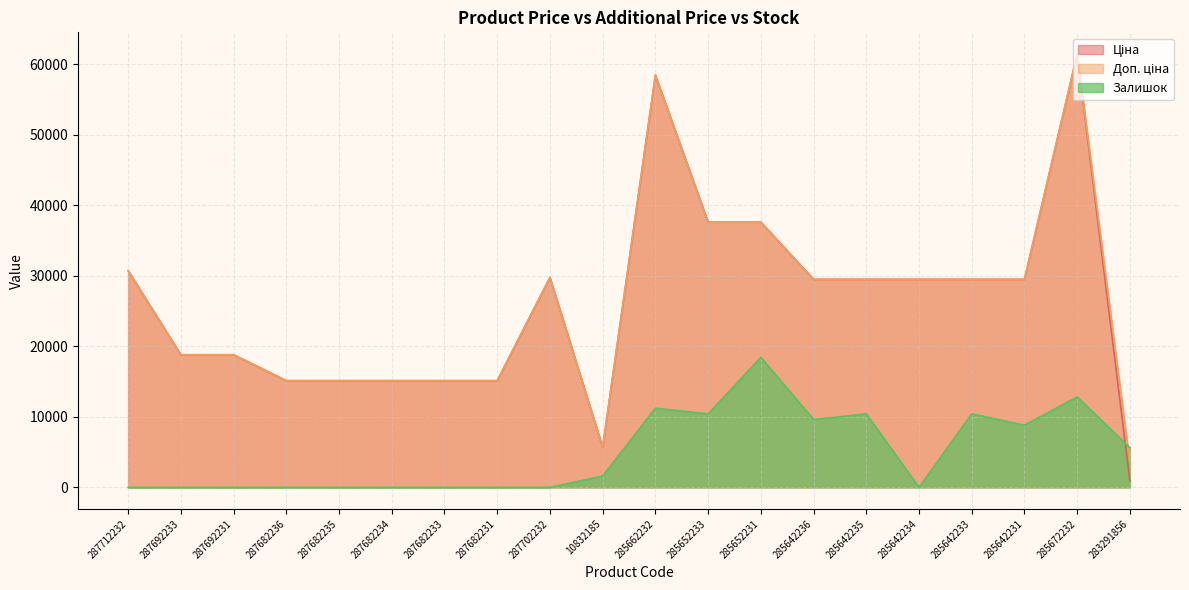

Read the Доп. ціна value at 285652231.

37593.6